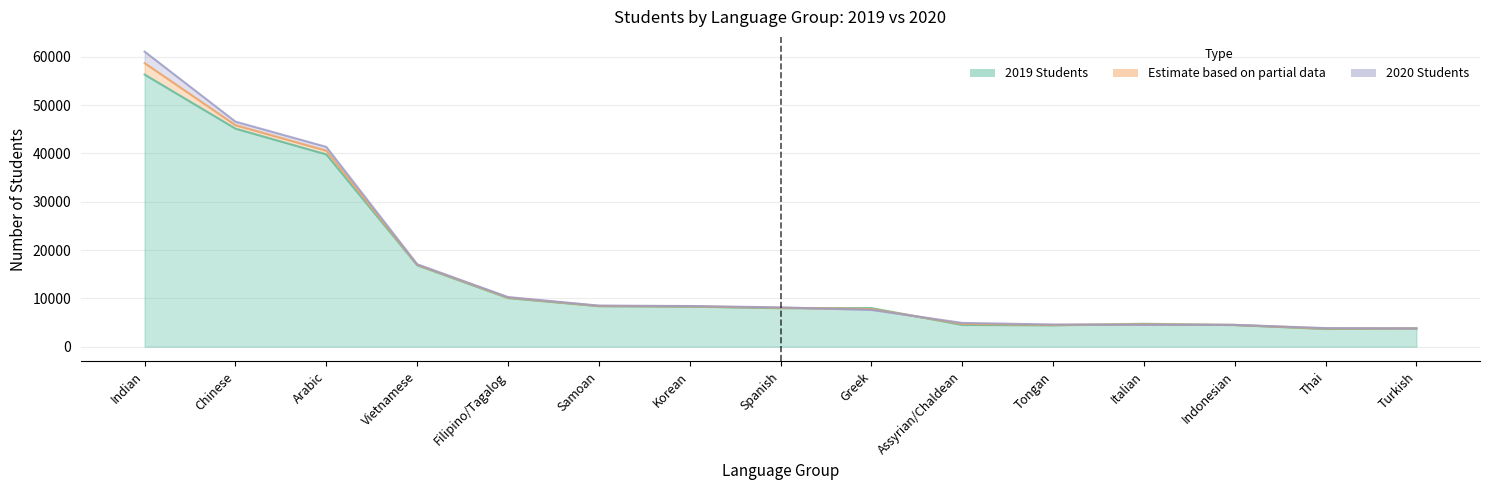

At which category does 2019 Students reach its first local peak?

Greek